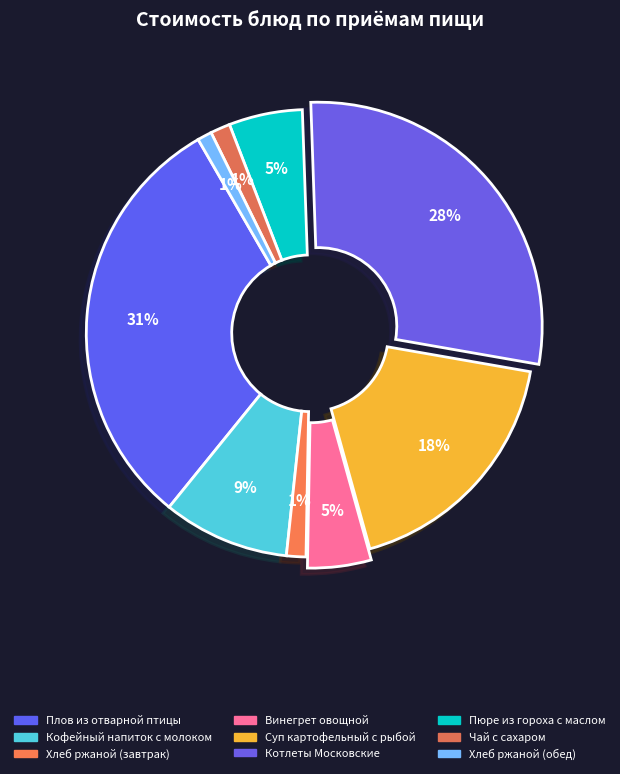

How many slices are in this pie chart?

9